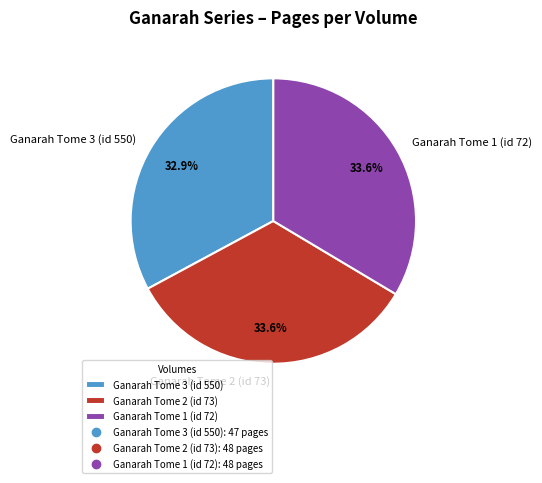

Combined, what portion of the pie is Ganarah Tome 3 (id 550) and Ganarah Tome 1 (id 72)?

66.4%